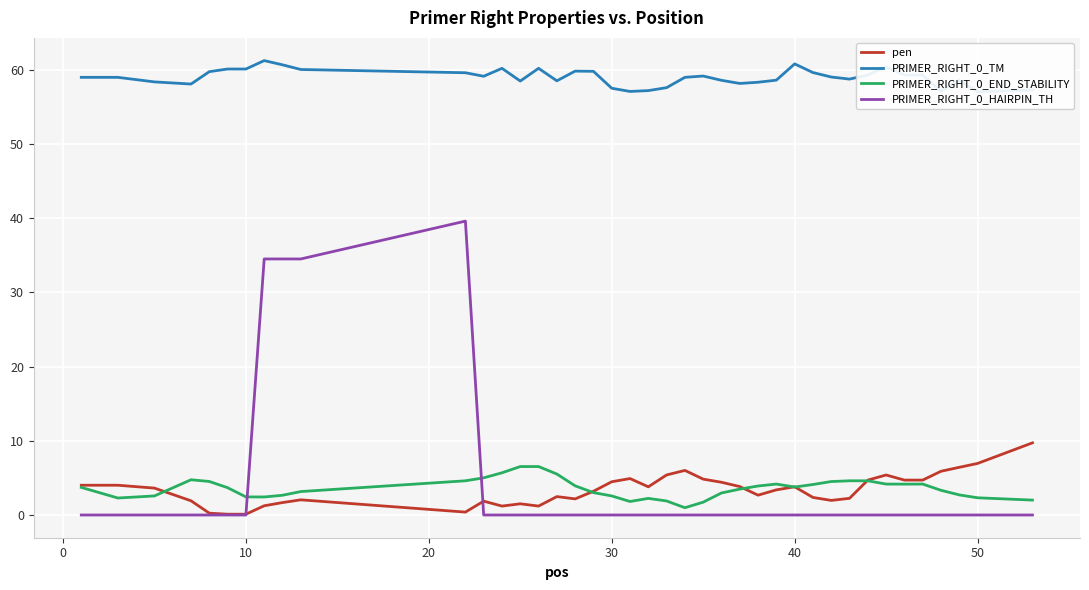

The value of PRIMER_RIGHT_0_HAIRPIN_TH at 10 is -22.3. True or false?

False